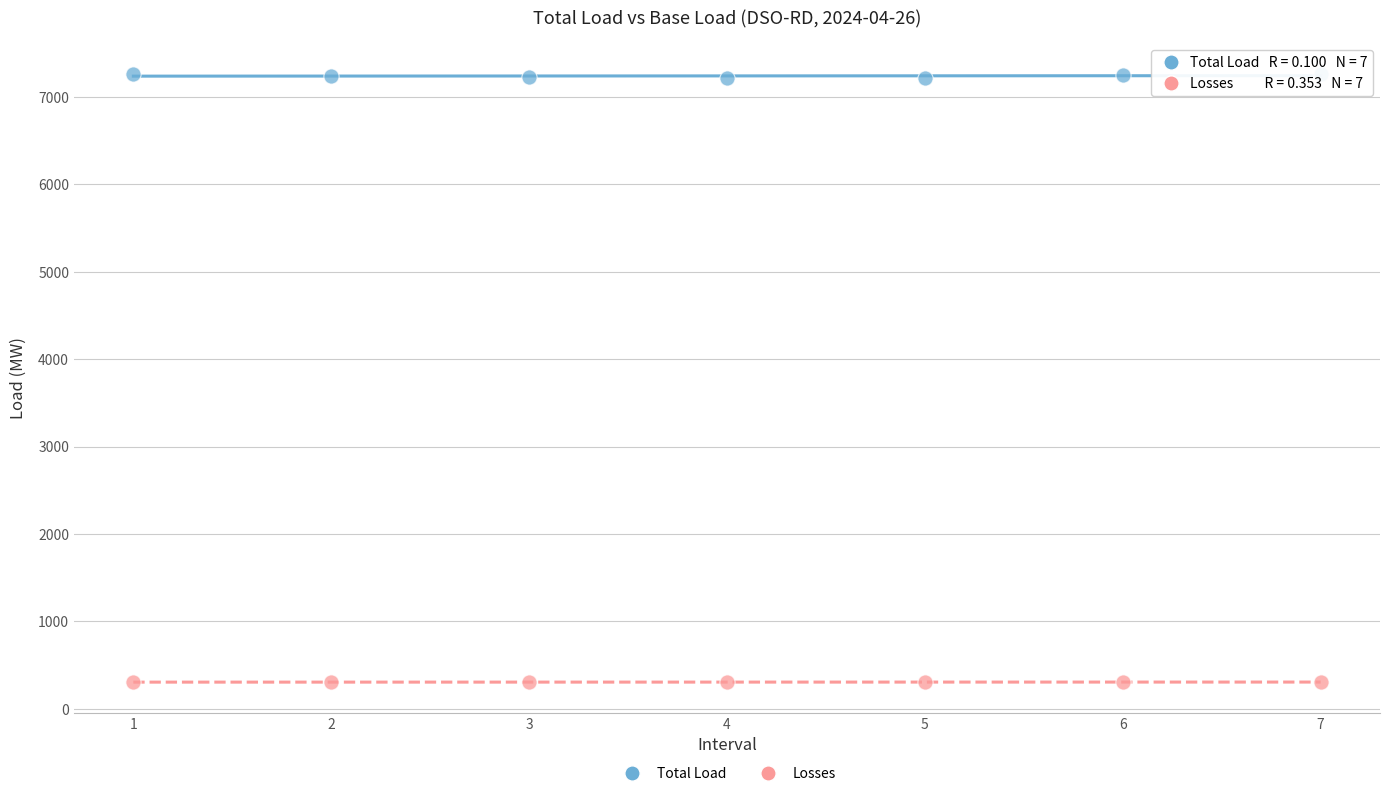

What is the X range (max minus min) for the scatter plot?

6.0